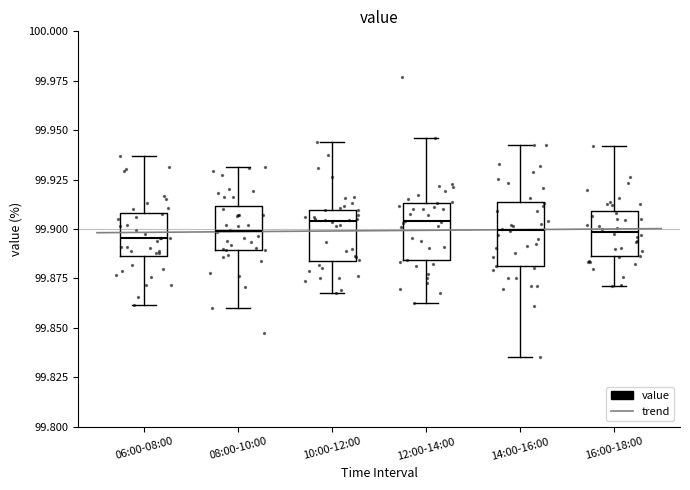

Where does the lower whisker of the box for 06:00-08:00 end on the y-axis? The values are not printed on the chart, so give them approximately, as read against the axis.

99.860